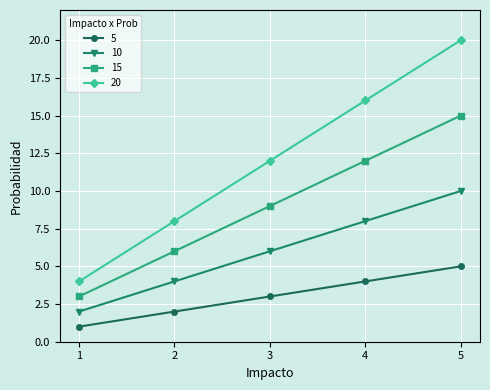

Reading left to right, list all the values displayed in this chart.

5: 1	2	3	4	5
10: 2	4	6	8	10
15: 3	6	9	12	15
20: 4	8	12	16	20